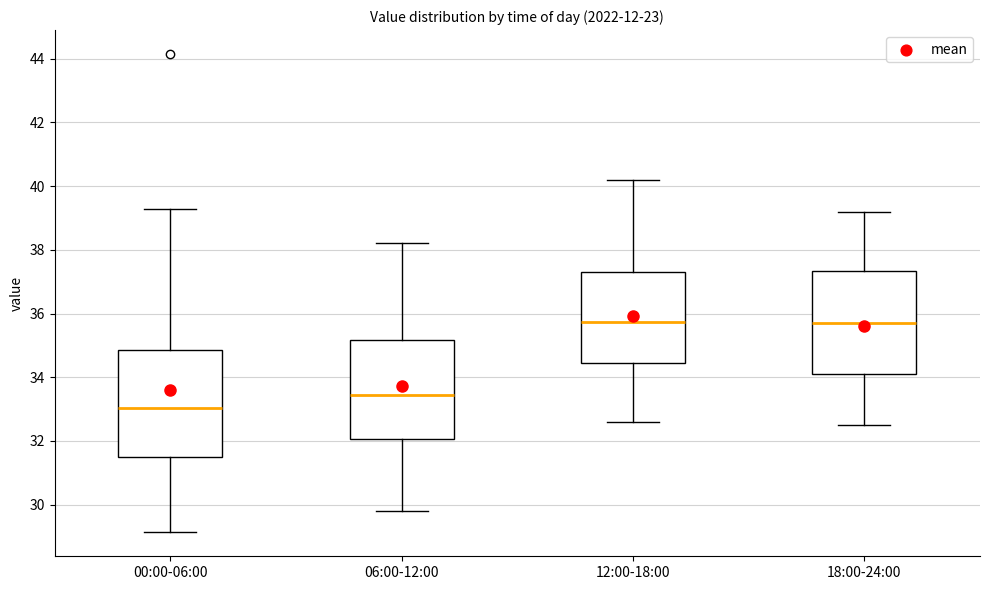

Which box has the lowest median line?

00:00-06:00